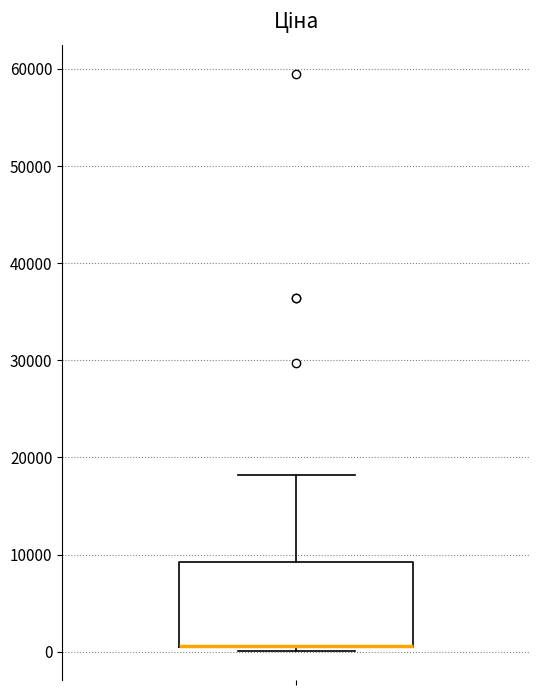

Where does the upper whisker of the box end on the y-axis? The values are not printed on the chart, so give them approximately, as read against the axis.

18000